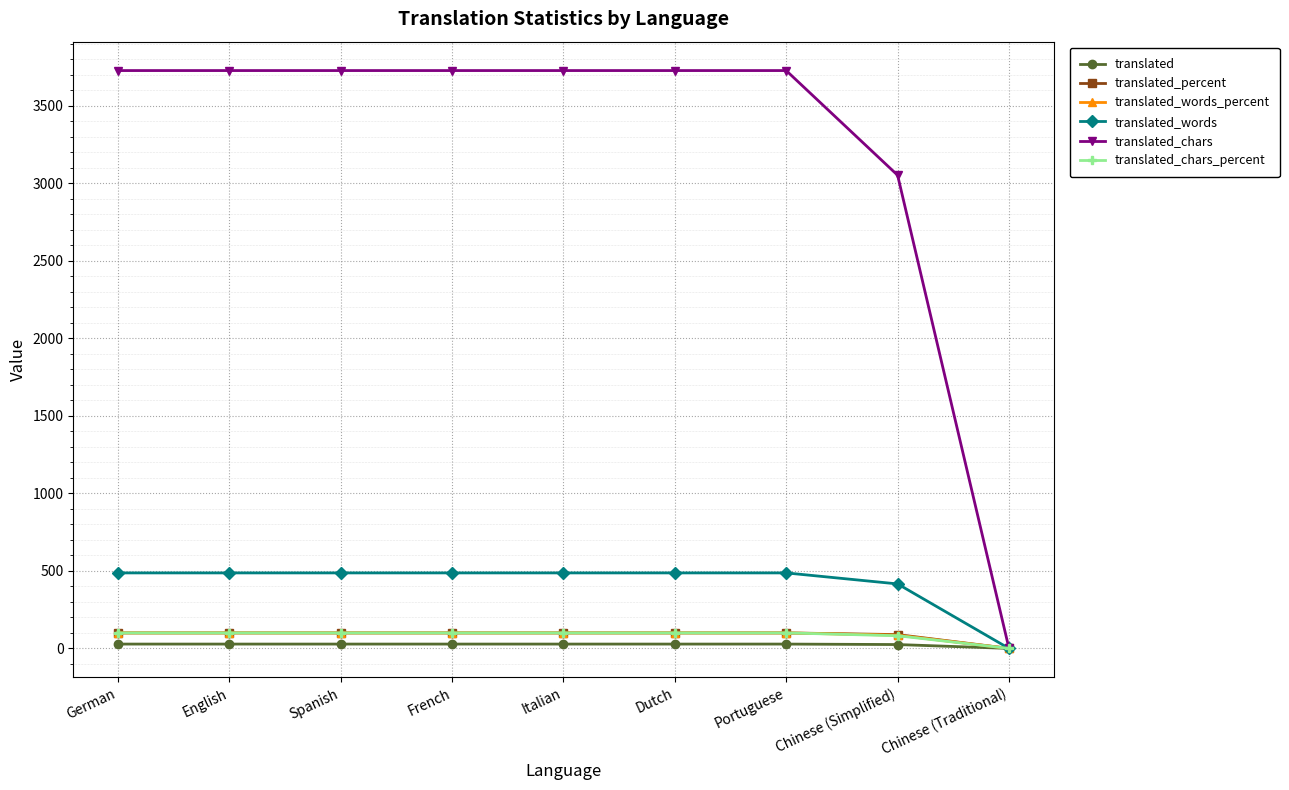

What is the greatest value displayed?

3727.0